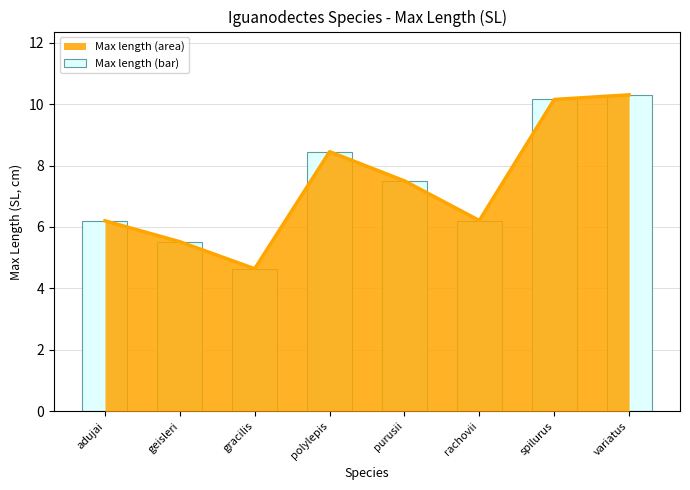

What is the minimum value shown in the chart?

4.6